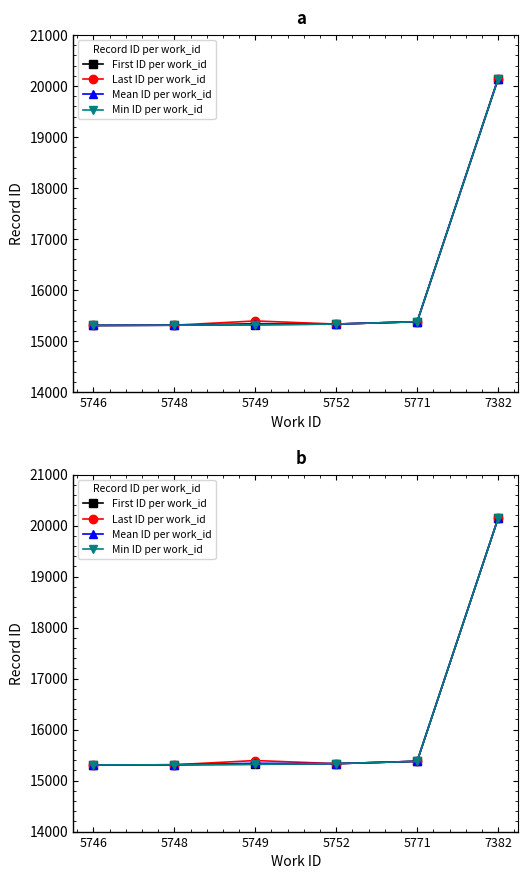

Which series has the widest spread of values?

Last ID per work_id